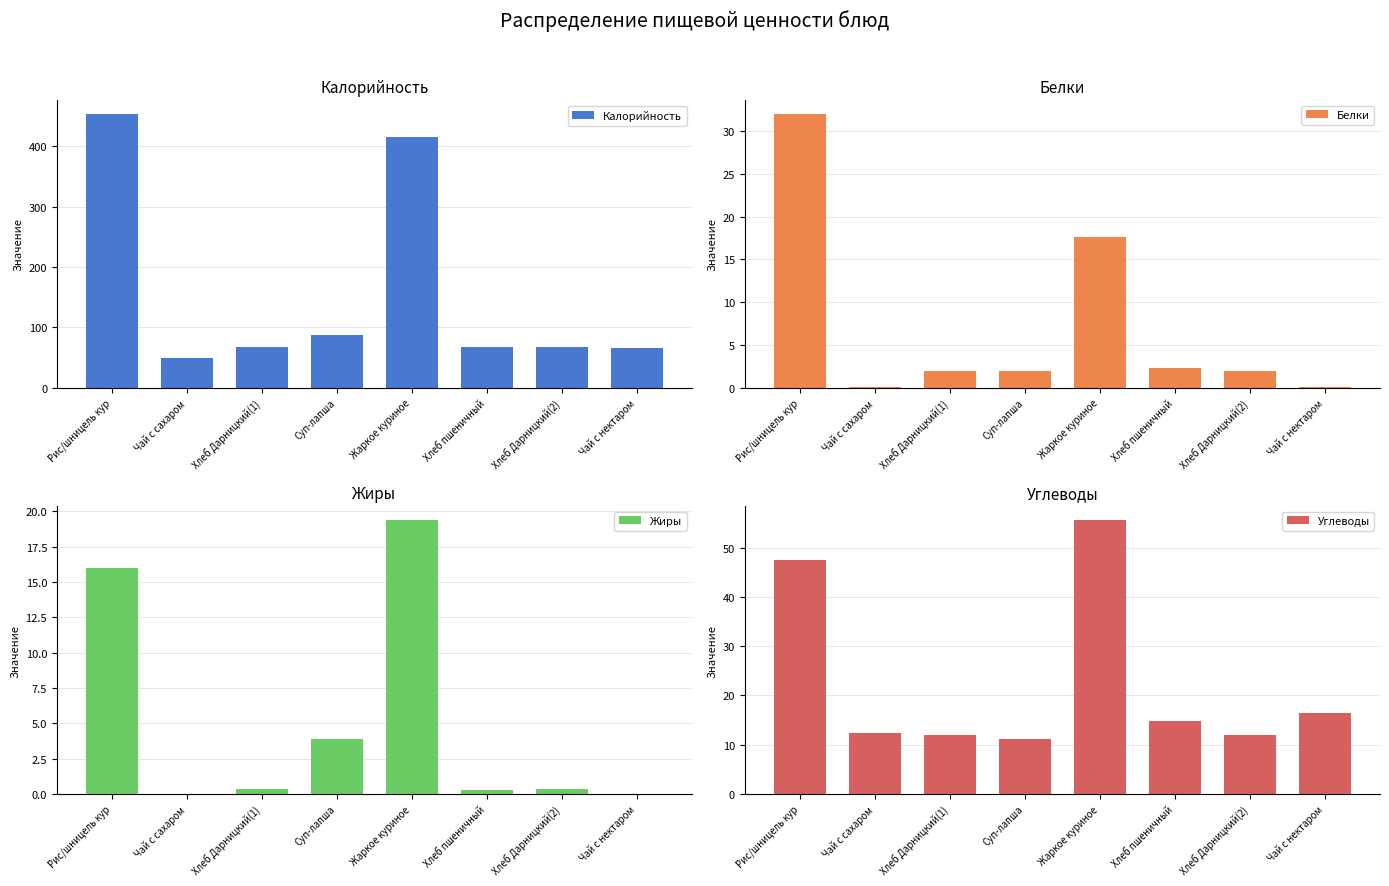

Which has a higher value, Хлеб Дарницкий(1) or Рис/шницель кур?

Рис/шницель кур